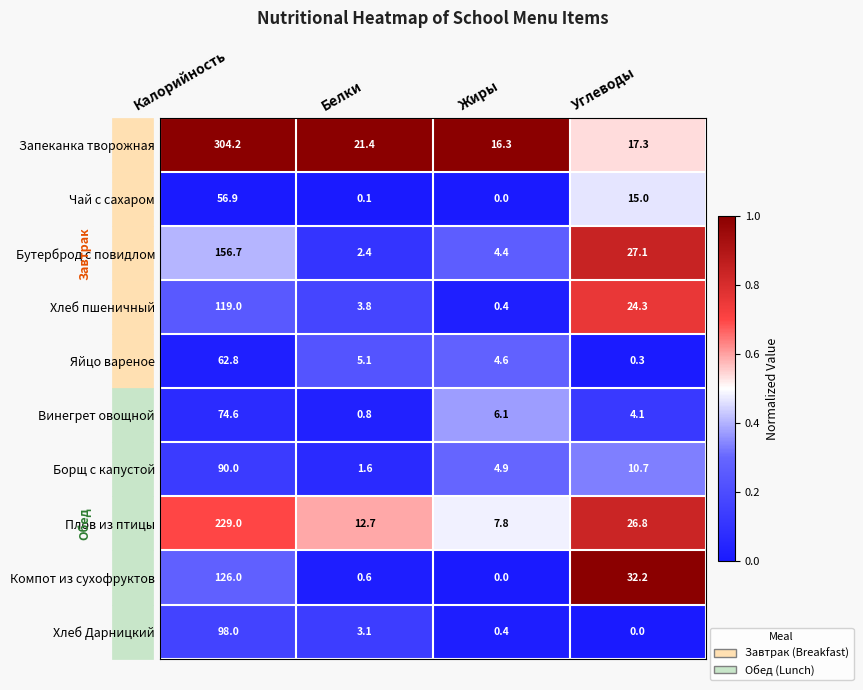

What is the average value of the Винегрет овощной series?

21.4